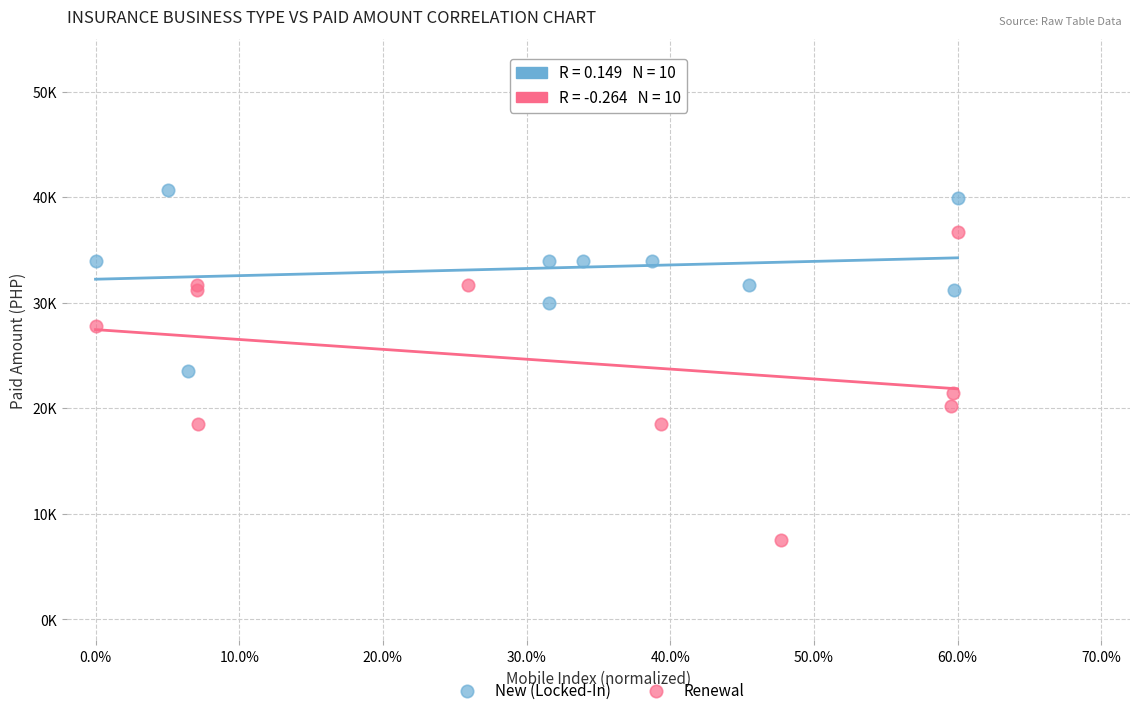

Which series has the largest Y range (max minus min)?

Renewal